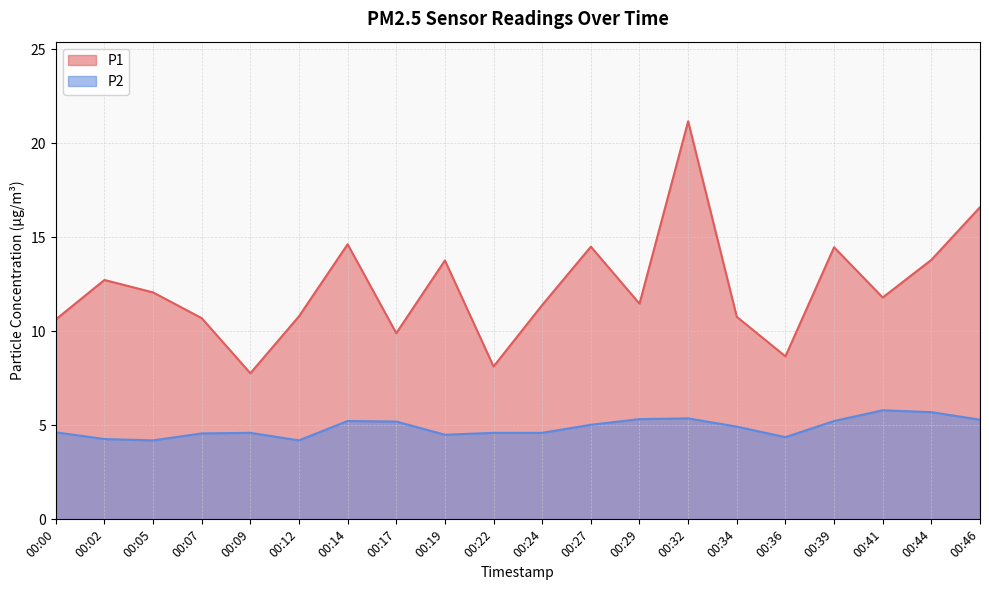

Does the chart have visible grid lines?

Yes